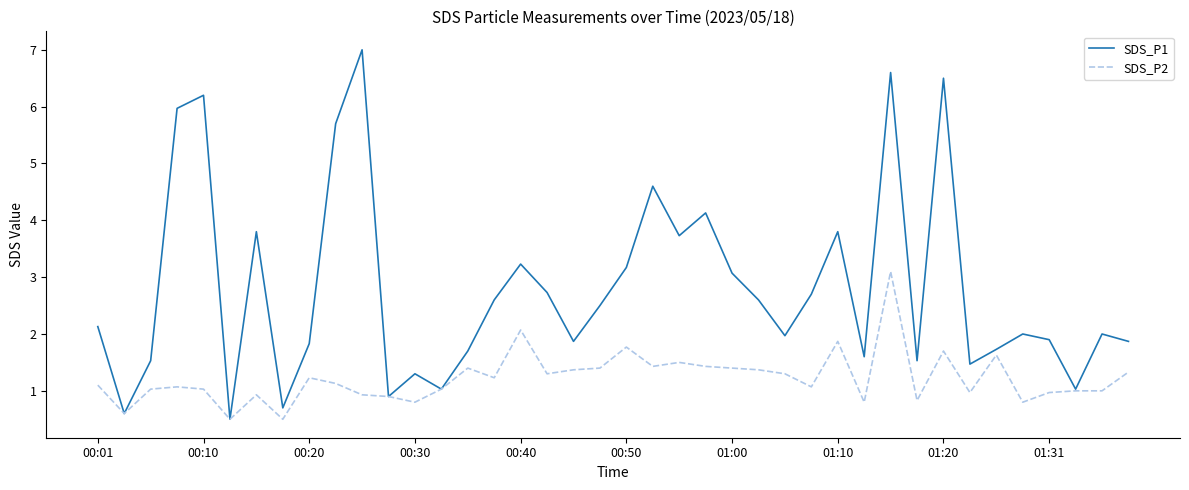

List the series in order of their peak value, highest first.

SDS_P1, SDS_P2